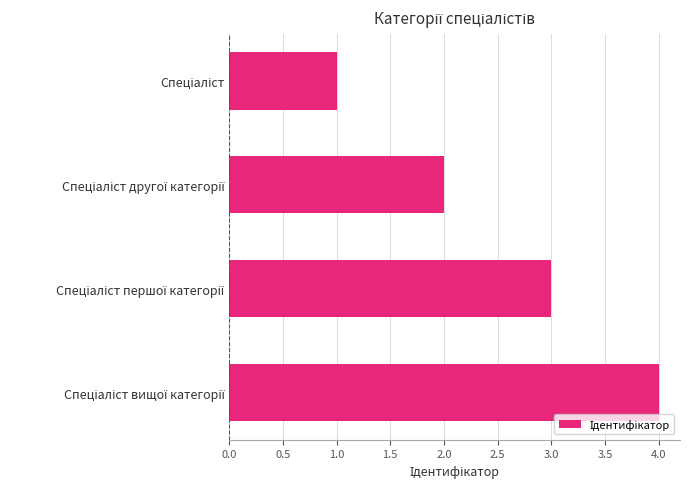

What is the maximum value shown in the chart?

4